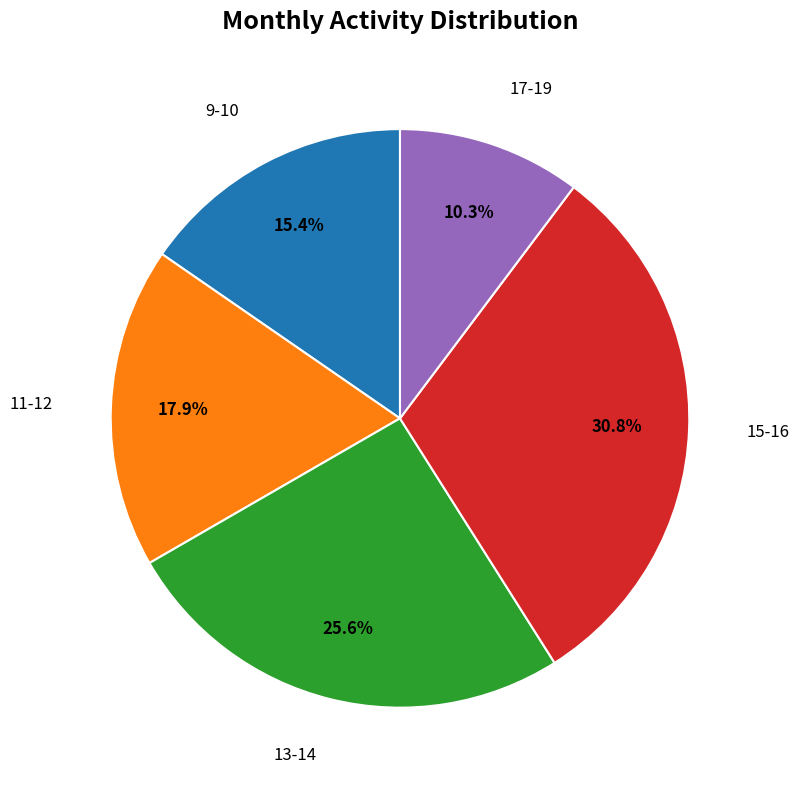

Is there any slice that represents more than half of the pie?

No